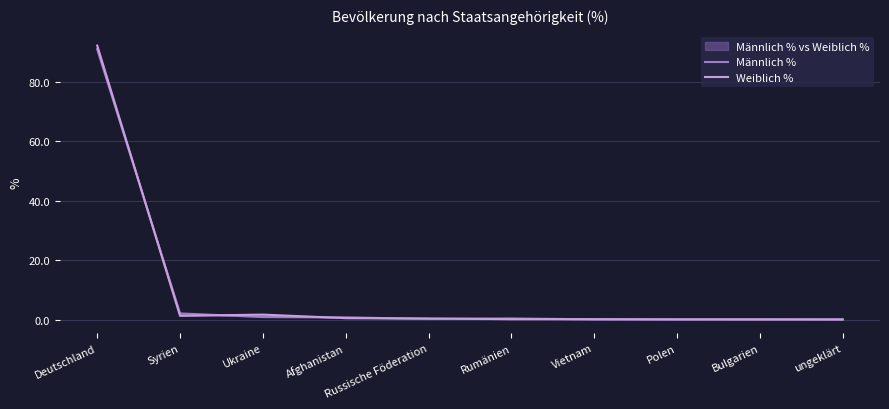

What is the difference between the maximum and minimum values in the Männlich % series?

90.7